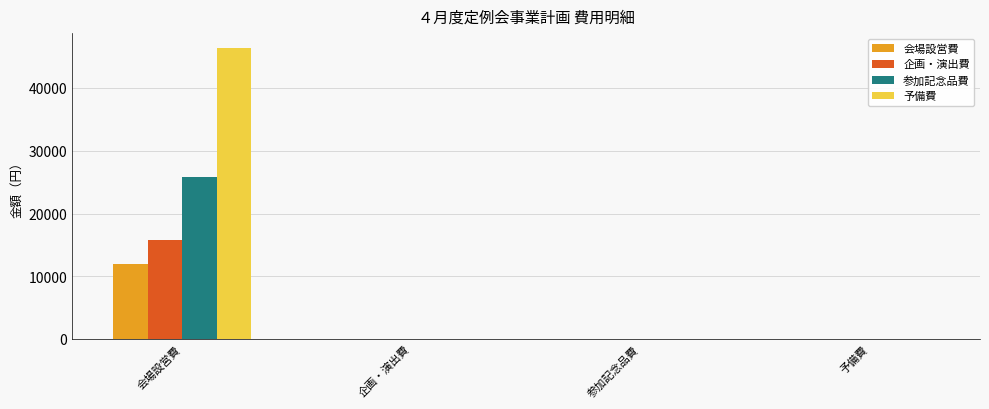

Reading left to right, transcribe all the data shown in this chart.

会場設営費: 会場設営費=12000	企画・演出費=0	参加記念品費=0	予備費=0
企画・演出費: 会場設営費=15840	企画・演出費=0	参加記念品費=0	予備費=0
参加記念品費: 会場設営費=25810	企画・演出費=0	参加記念品費=0	予備費=0
予備費: 会場設営費=46350	企画・演出費=0	参加記念品費=0	予備費=0